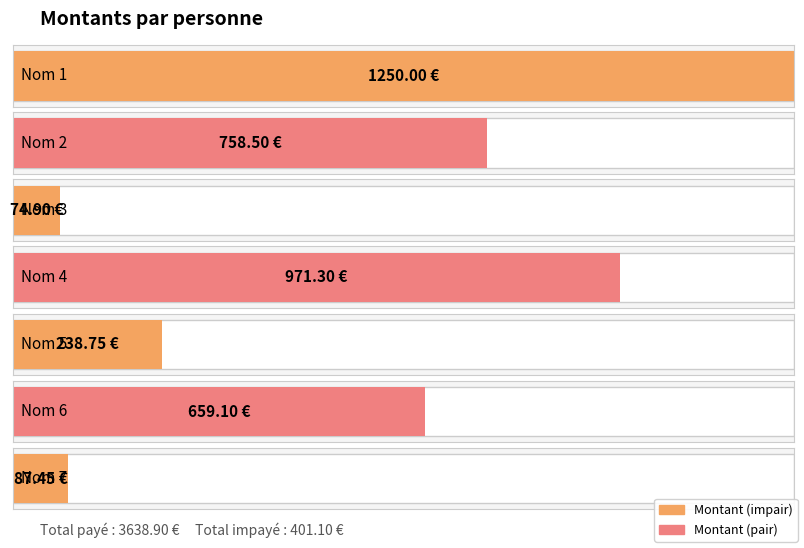

Reading right to left, what are all the values shown in this chart?

87.5	659.1	238.8	971.3	74.9	758.5	1250.0